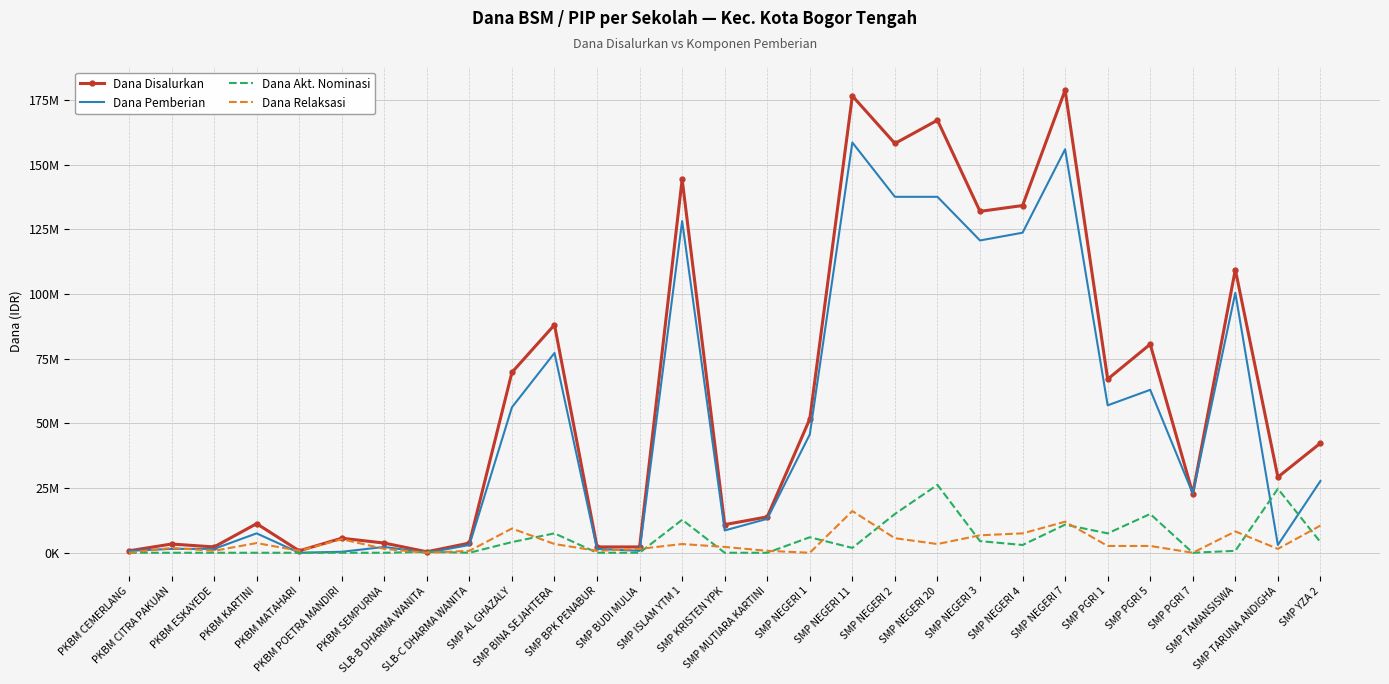

True or false: Dana Pemberian has a value of 156000000 at SMP NEGERI 7.

True